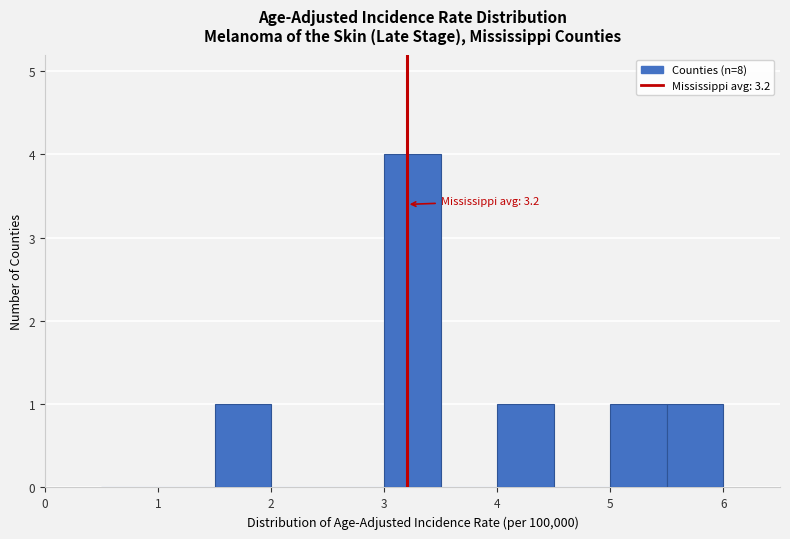

Over which range of the x-axis is the bar tallest?

3.0 to 3.5